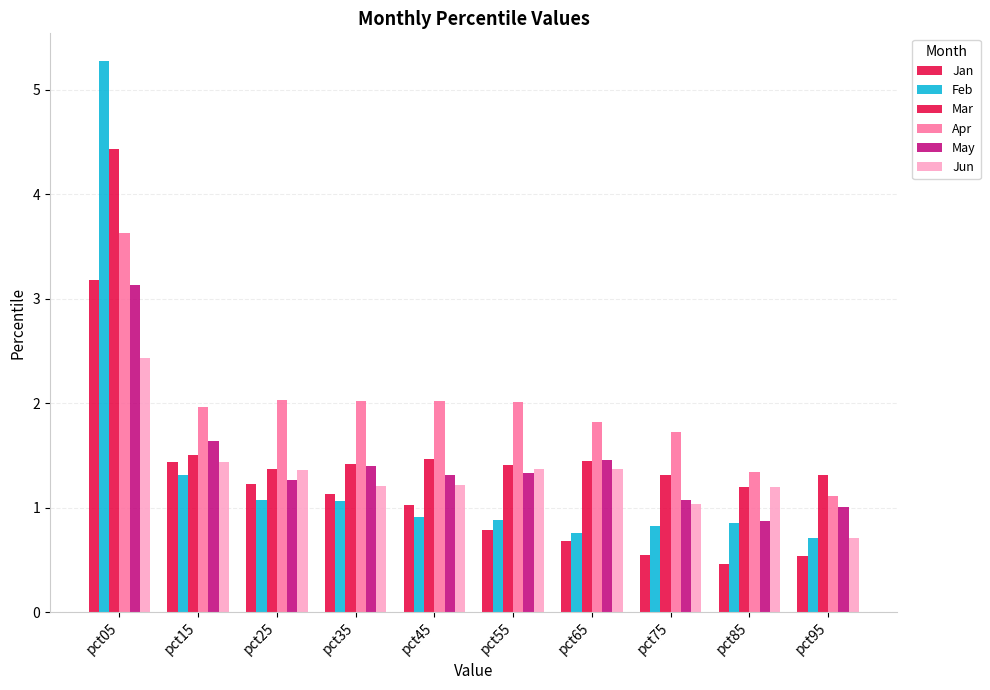

What is the total value across all series at pct65?

7.5